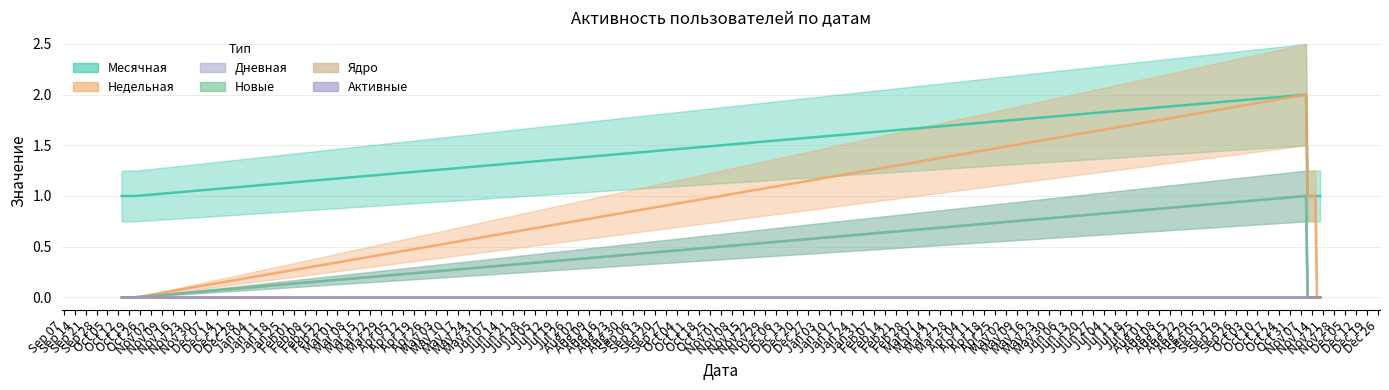

Is the value of Недельная at 2022-11-16 greater than the value of Месячная at 2020-10-21?

No